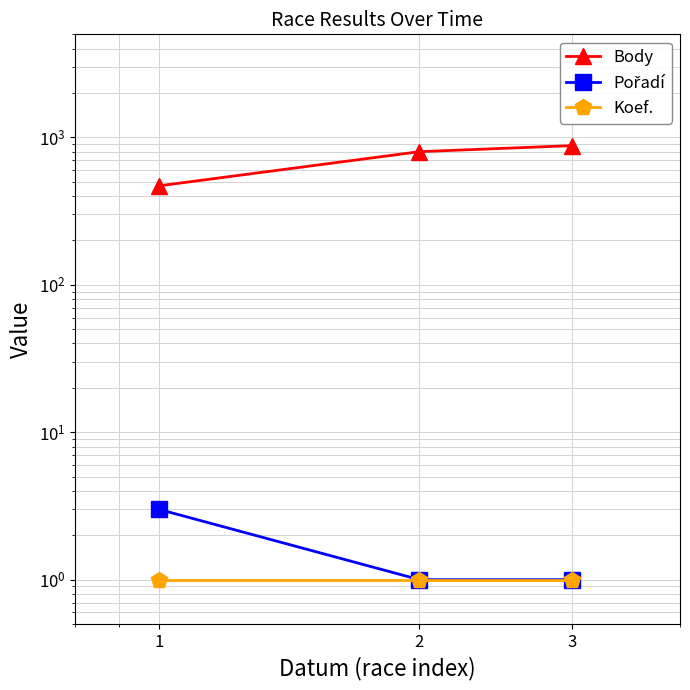

Reading left to right, extract all data points from this chart.

Body: 1=469	2=800	3=879
Pořadí: 1=3	2=1	3=1
Koef.: 1=1	2=1	3=1